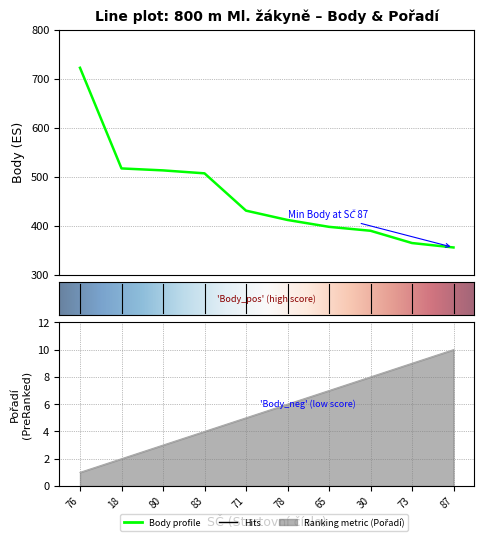

What is the sum of all Body values?

4611